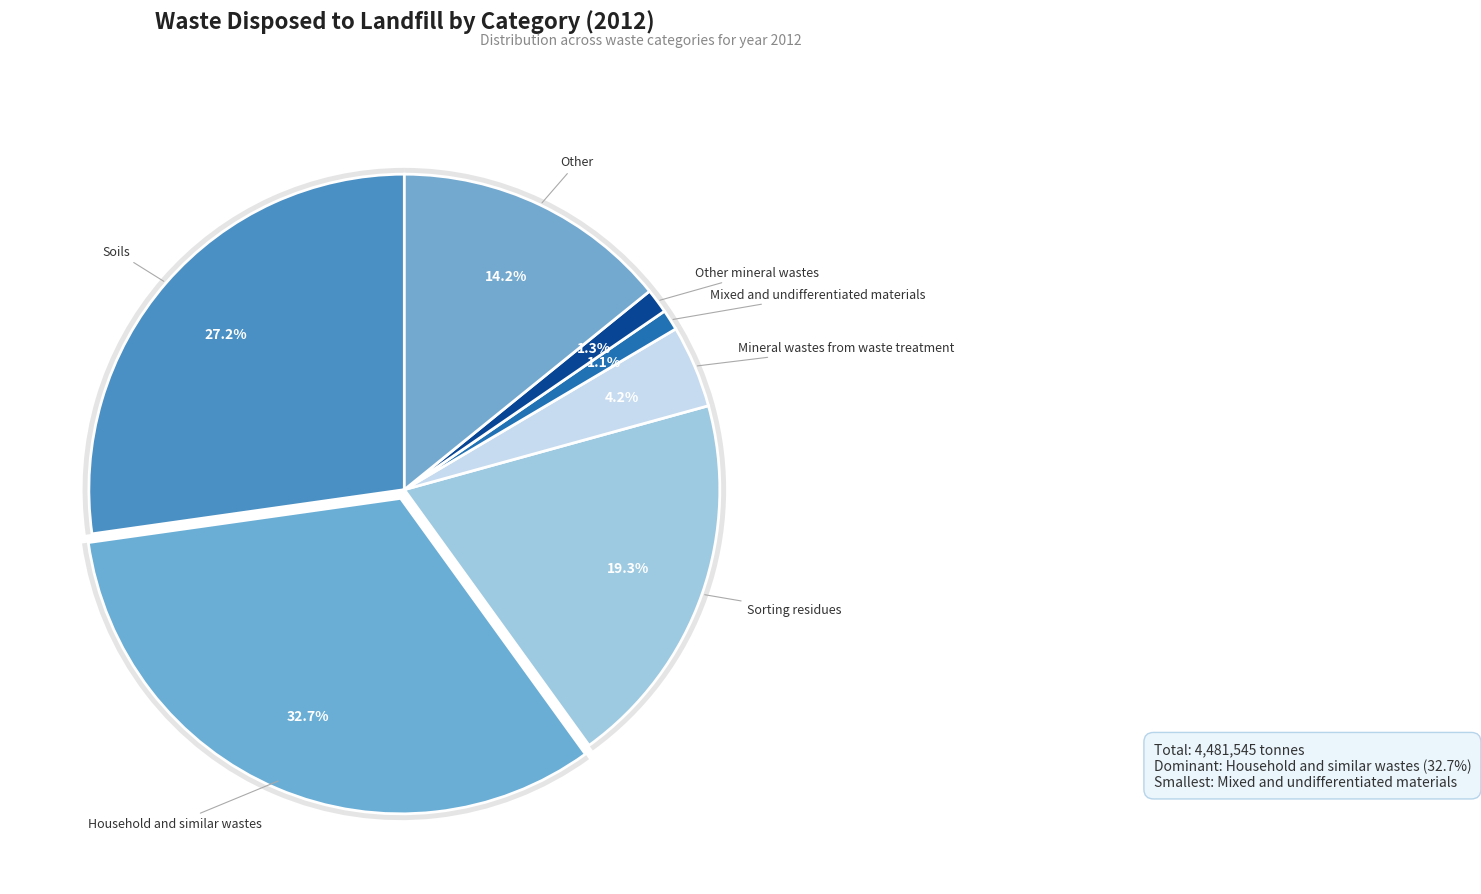

Rank the categories by value from highest to lowest.

Household and similar wastes, Soils, Sorting residues, Other, Mineral wastes from waste treatment, Other mineral wastes, Mixed and undifferentiated materials